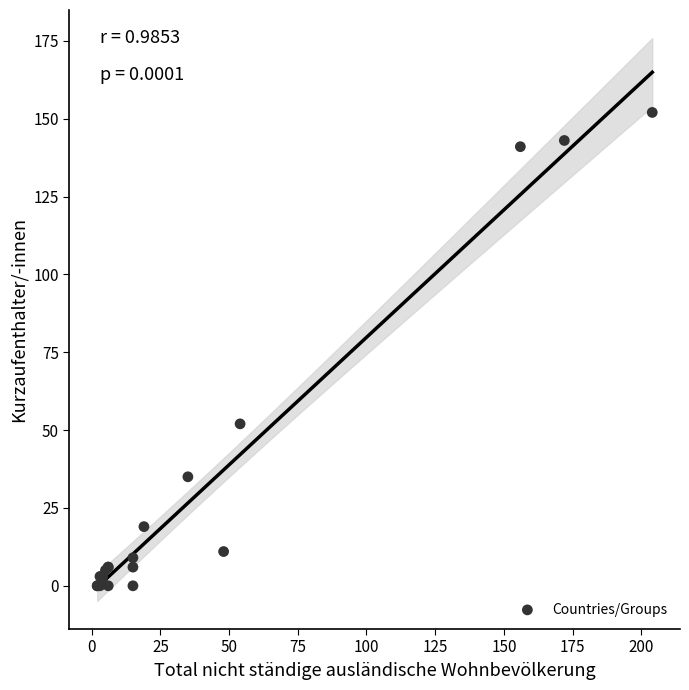

What Y value in the scatter plot is closest to 76?

52